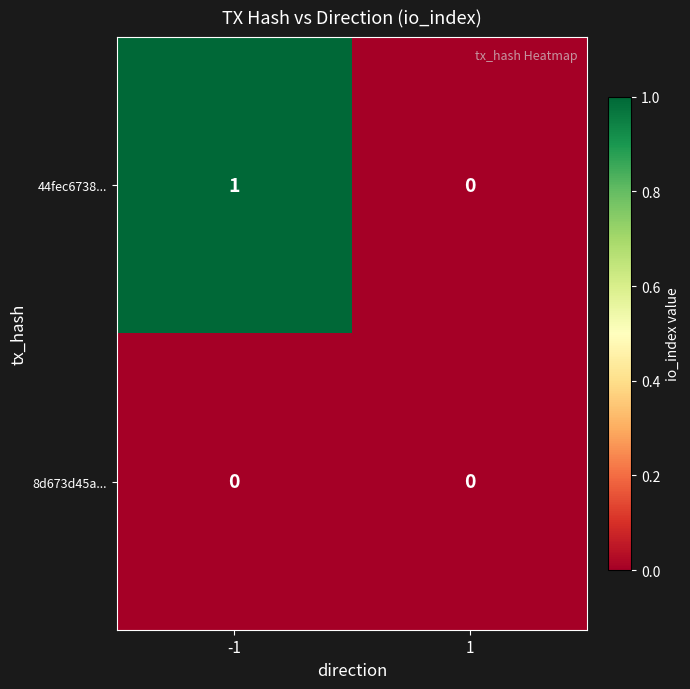

Rank the series by their maximum value, from highest to lowest.

44fec6738..., 8d673d45a...